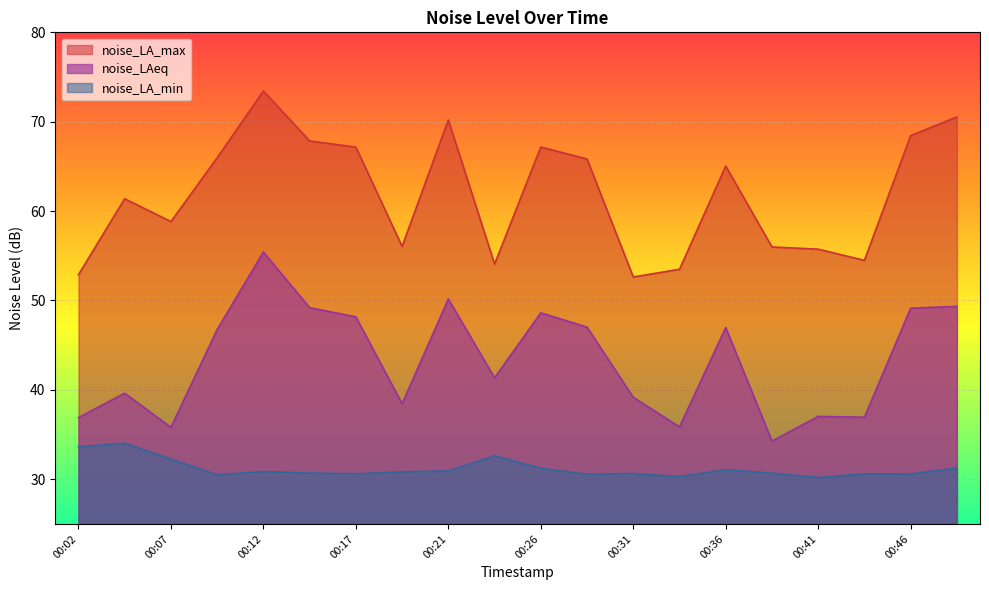

What is the sum of all noise_LA_min values?

624.1